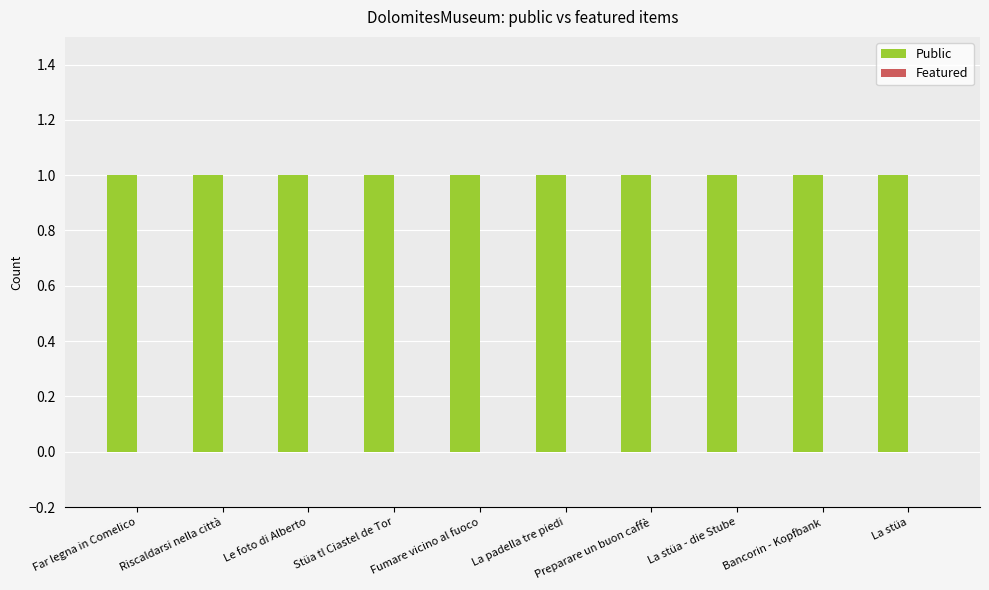

Between Stüa tl Ciastel de Tor and La stüa, which series saw the biggest shift?

Public